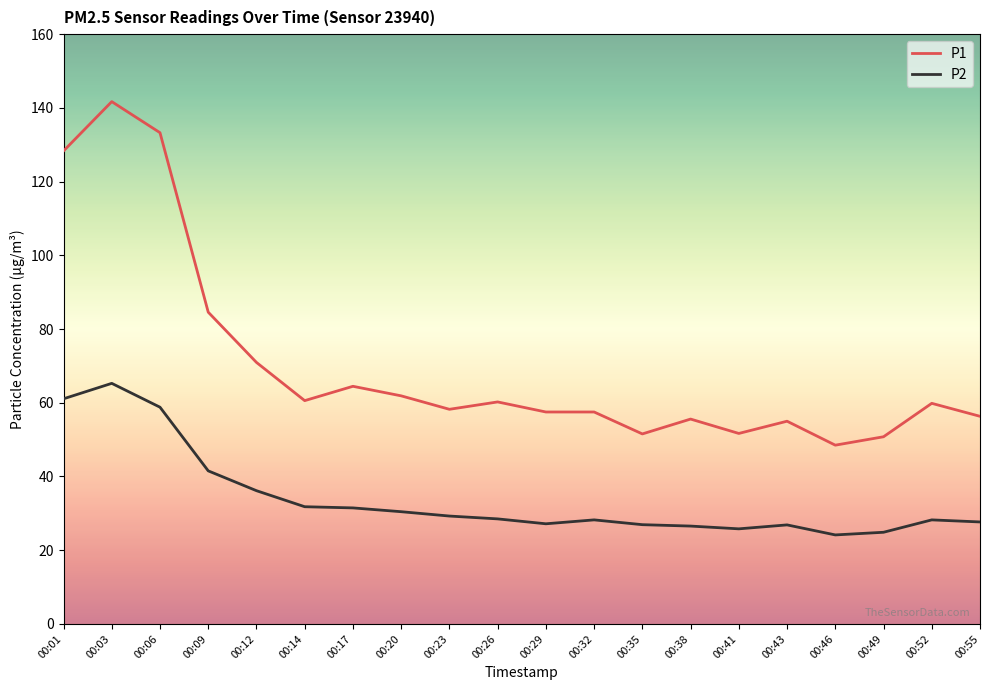

Which category has the highest value across all series?

00:03